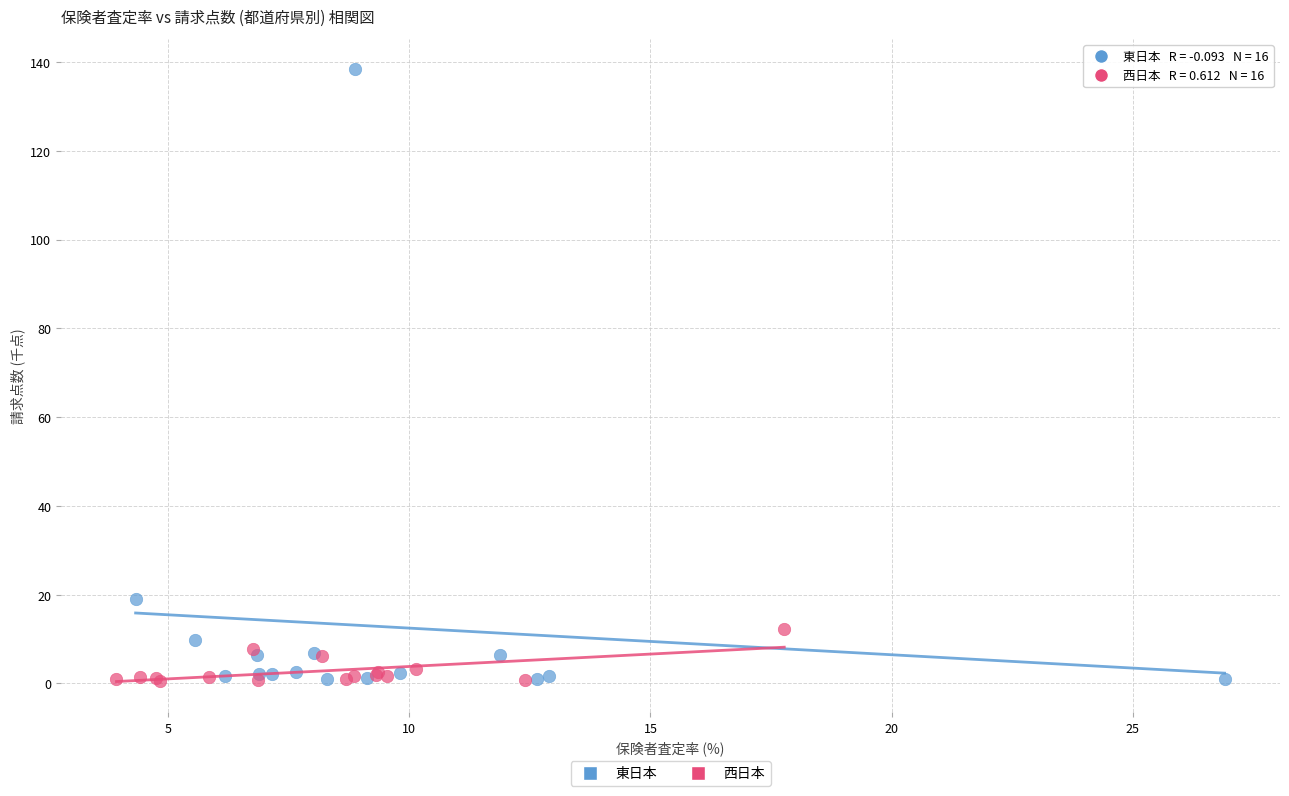

Which series contains the highest Y value?

東日本